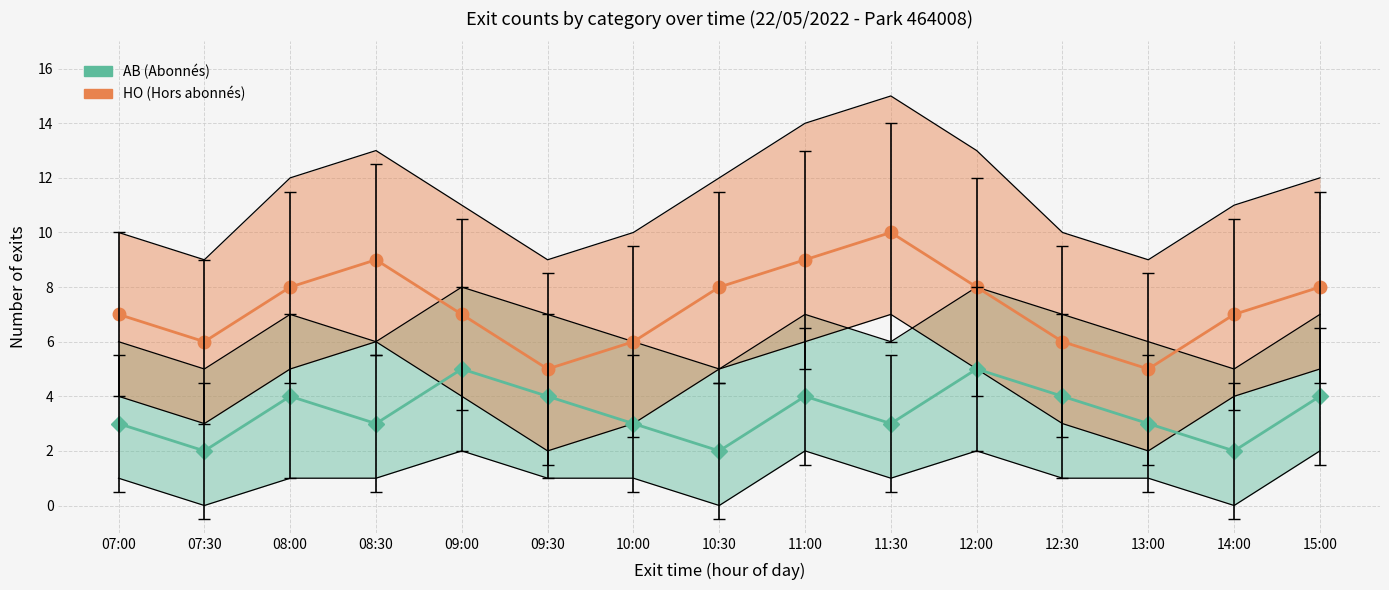

At which category does AB (Abonnés) reach its first local peak?

08:00